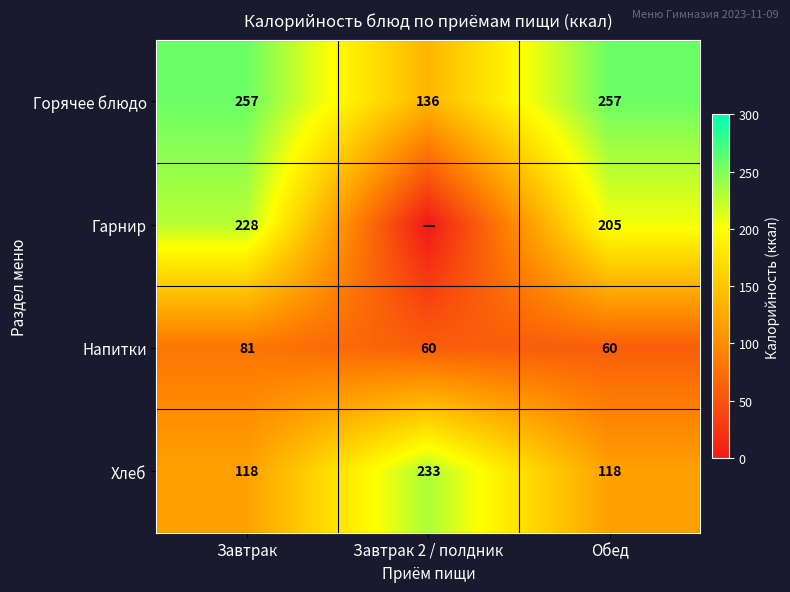

True or false: Горячее блюдо has a value of 257 at Обед.

True